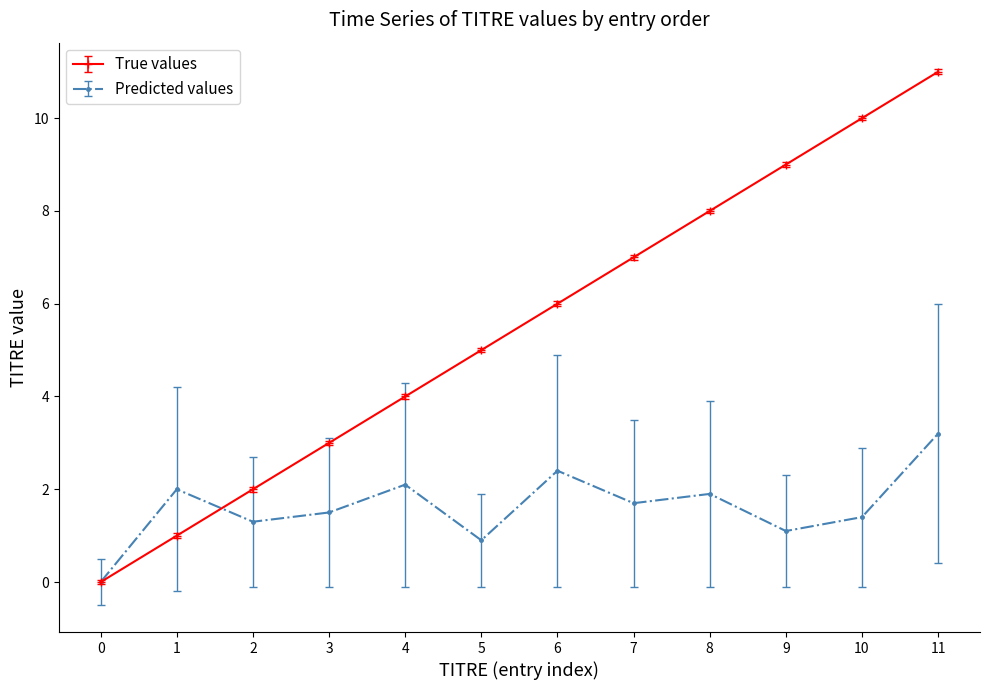

What value does the True values series have at 11?

11.0